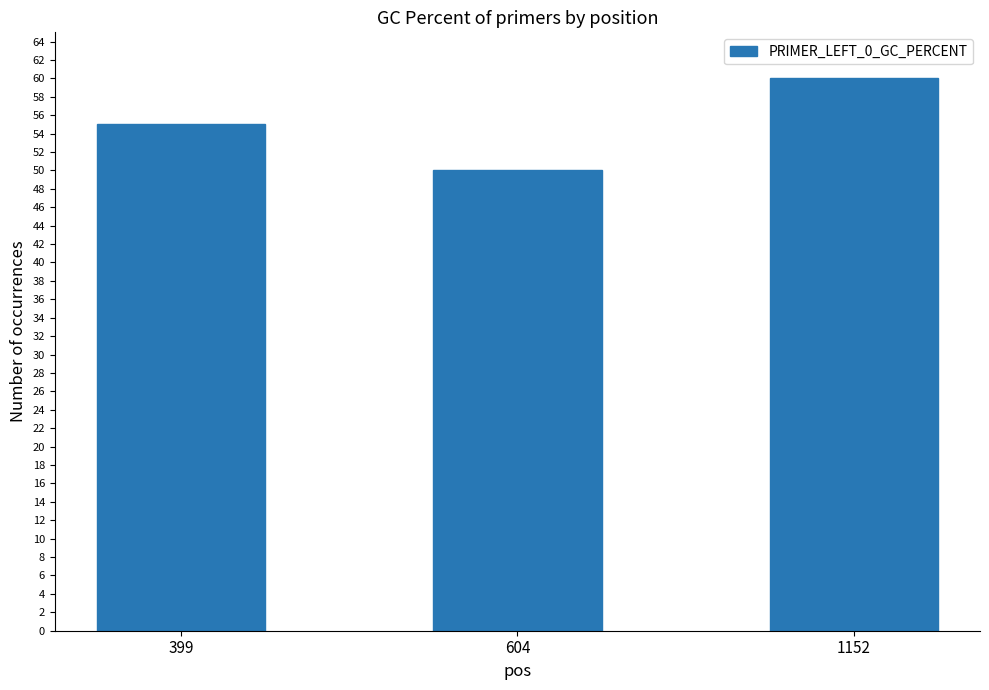

Where is the data nearest to the value 55?

399